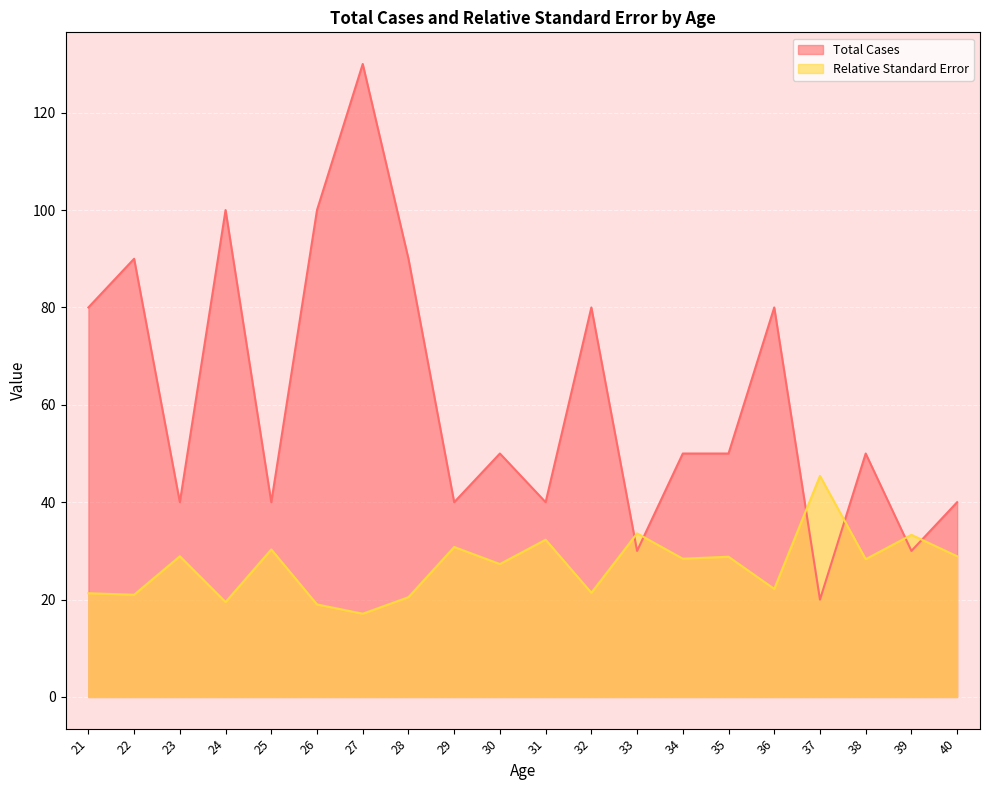

At which label is Relative Standard Error closest to 31?

29